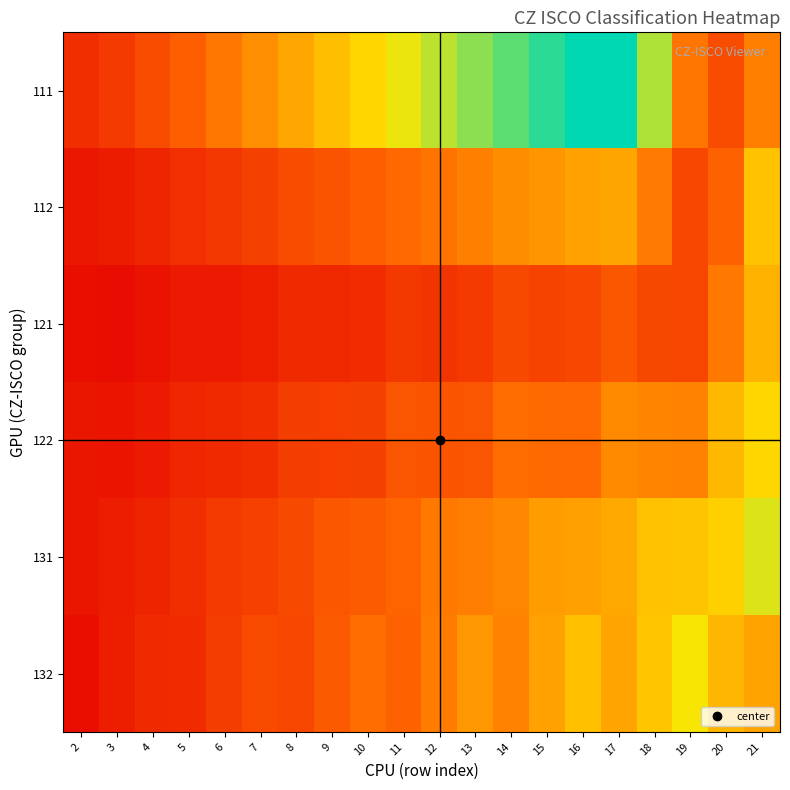

Reading right to left, what are all the values shown in this chart?

111: 21=9.9	20=6.2	19=9.3	18=19.2	17=24.9	16=24.9	15=23.5	14=21.9	13=20.4	12=18.8	11=17.2	10=15.7	9=14.1	8=12.5	7=11.0	6=9.4	5=7.8	4=6.3	3=4.8	2=3.8
112: 21=14.2	20=8.0	19=5.9	18=9.7	17=12.4	16=12.2	15=11.5	14=10.9	13=10.0	12=9.2	11=8.6	10=7.7	9=6.9	8=6.2	7=5.4	6=4.6	5=3.9	4=3.1	3=2.3	2=1.9
121: 21=13.3	20=9.6	19=5.7	18=5.9	17=7.1	16=5.8	15=5.5	14=6.0	13=4.8	12=4.4	11=4.7	10=3.7	9=3.3	8=3.4	7=2.6	6=2.2	5=2.1	4=1.5	3=1.1	2=1.2
122: 21=15.7	20=13.7	19=10.2	18=10.3	17=10.7	16=8.6	15=8.6	14=8.8	13=7.0	12=6.9	11=6.9	10=5.4	9=5.1	8=5.1	7=3.8	6=3.4	5=3.2	4=2.2	3=1.7	2=1.9
131: 21=17.8	20=15.3	19=14.4	18=14.2	17=12.7	16=12.1	15=11.9	14=10.5	13=9.8	12=9.5	11=8.2	10=7.6	9=7.1	8=6.0	7=5.3	6=4.8	5=3.8	4=3.0	3=2.4	2=1.8
132: 21=12.4	20=13.5	19=16.8	18=14.6	17=12.4	16=14.2	15=12.2	14=10.2	13=11.5	12=9.8	11=8.0	10=8.9	9=7.4	8=5.8	7=6.2	6=5.0	5=3.6	4=3.5	3=2.5	2=1.2